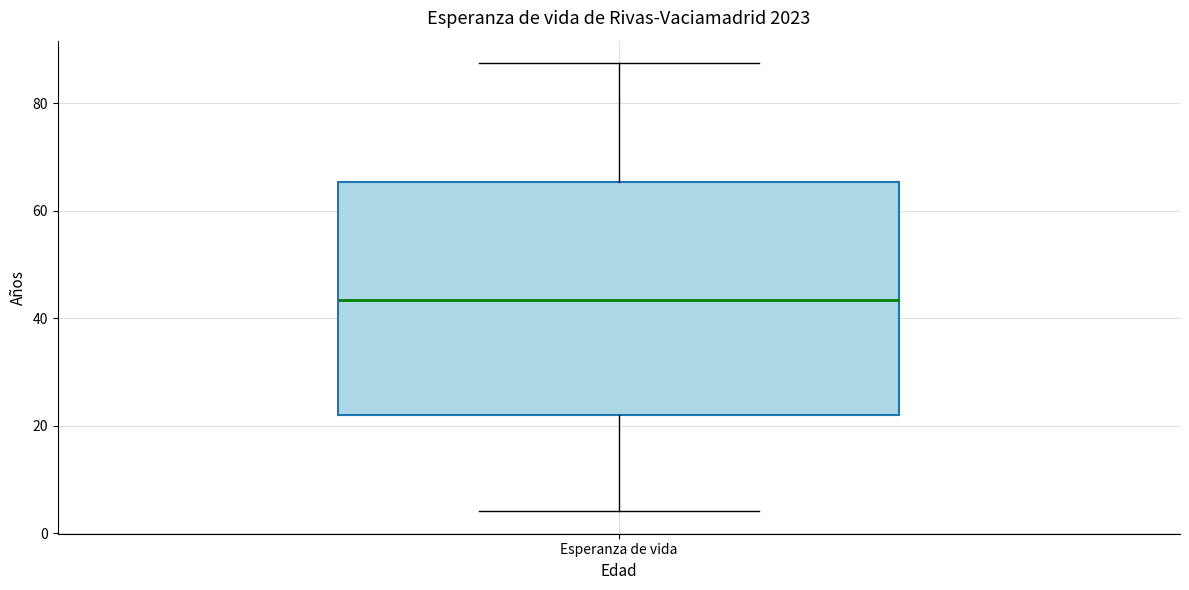

Transcribe this box plot: give where the median line is, the range the box spans, and where the two whiskers end, as read against the y-axis. The values are not printed on the chart, so give them approximately, as read against the axis.

median 44, box 22 to 66, whiskers 4 to 88